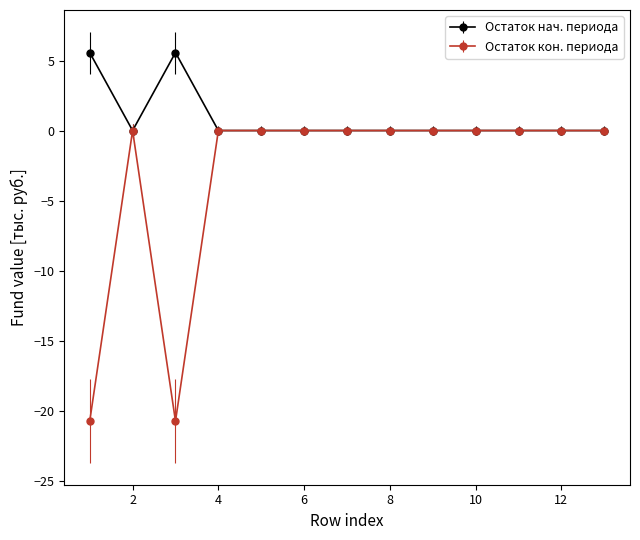

What is the greatest value displayed?

5.6